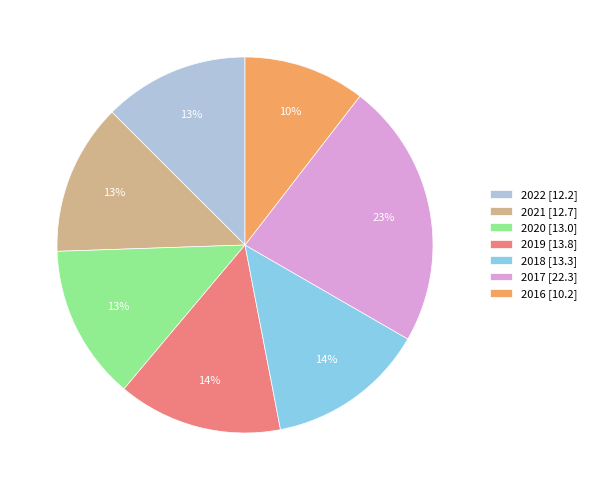

How many segments does this pie chart have?

7